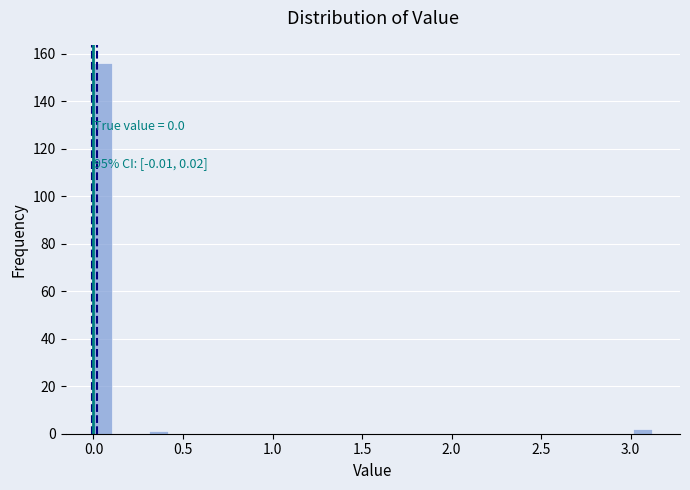

Around what value on the x-axis is the tallest bar? Give the approximate position of its centre, as read against the axis.

0.05